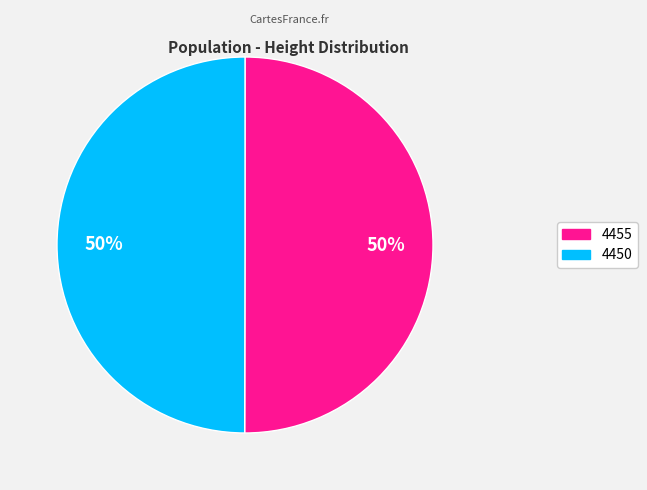

Is it true that 4455 is 50% of the pie?

True